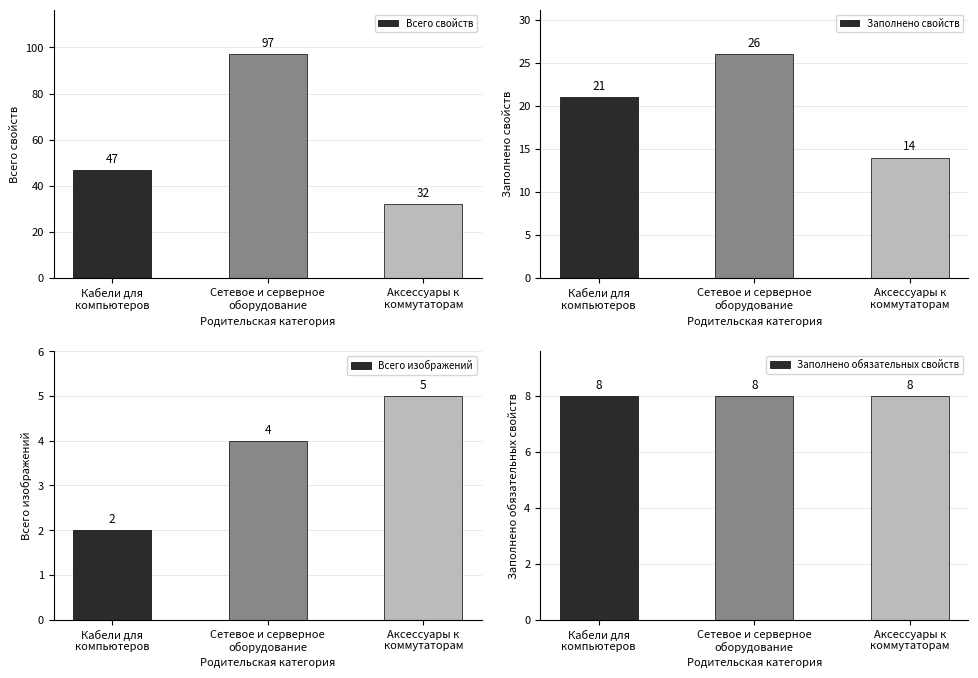

Reading left to right, what are all the values shown in this chart?

Всего свойств: Кабели для
компьютеров=47	Сетевое и серверное
оборудование=97	Аксессуары к
коммутаторам=32
Заполнено свойств: Кабели для
компьютеров=21	Сетевое и серверное
оборудование=26	Аксессуары к
коммутаторам=14
Всего изображений: Кабели для
компьютеров=2	Сетевое и серверное
оборудование=4	Аксессуары к
коммутаторам=5
Заполнено обязательных свойств: Кабели для
компьютеров=8	Сетевое и серверное
оборудование=8	Аксессуары к
коммутаторам=8